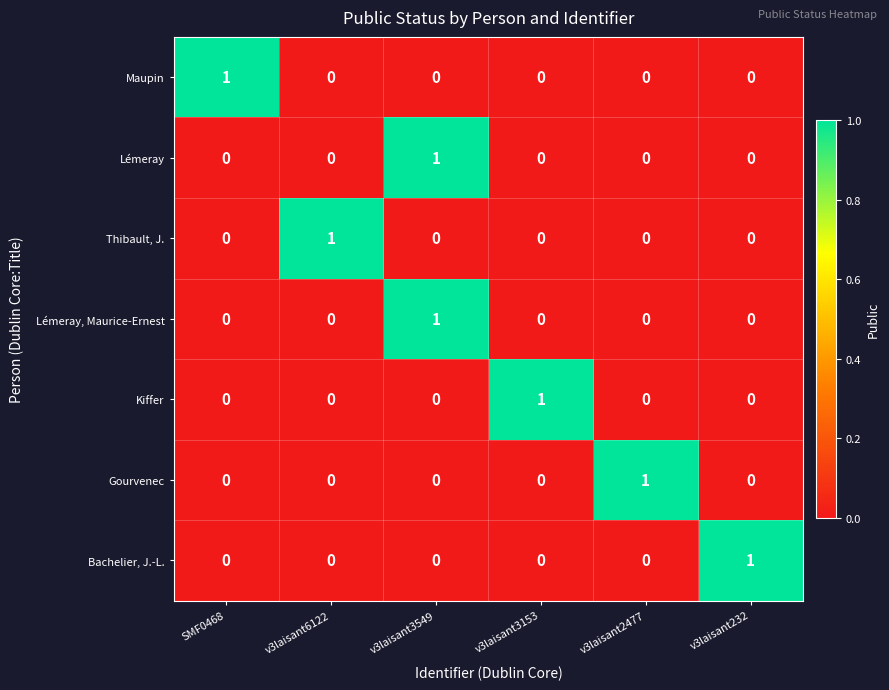

How many Kiffer values are between 0 and 1?

6